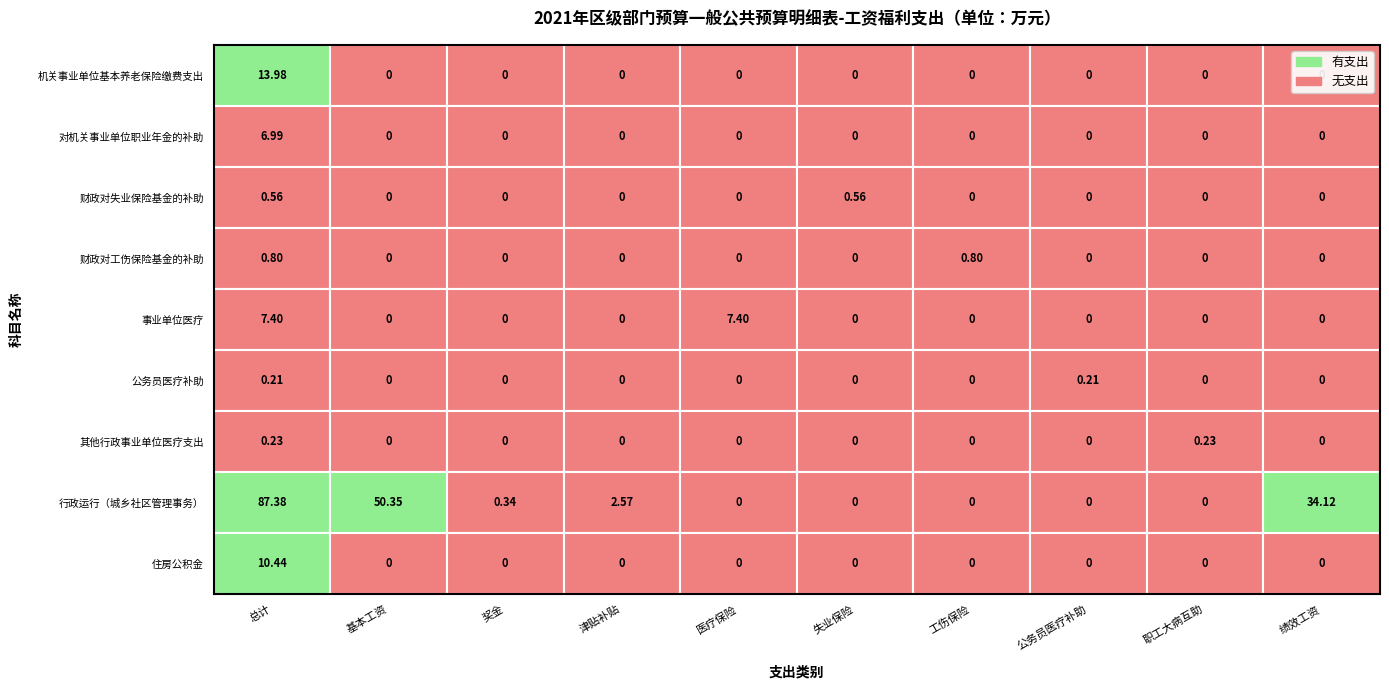

What is the maximum value for 财政对工伤保险基金的补助?

0.8